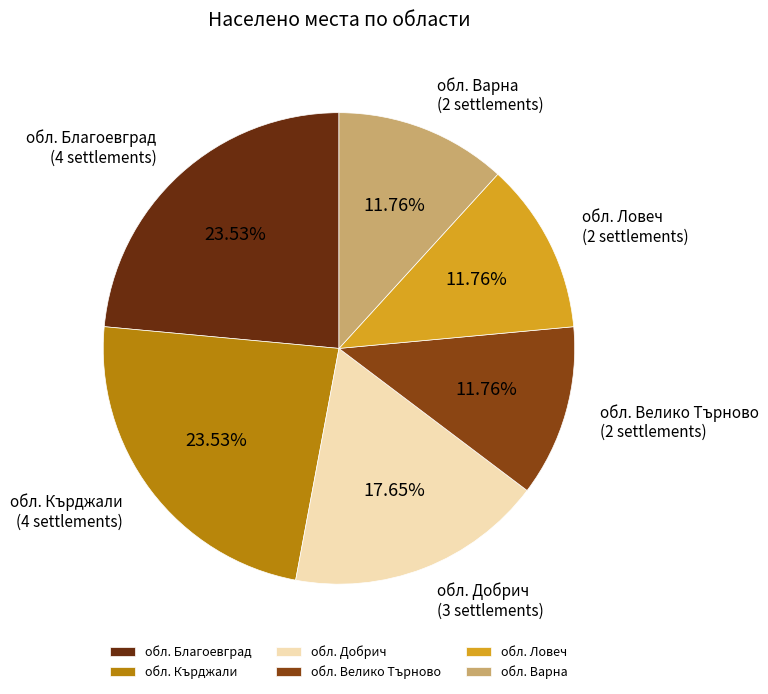

Count the number of slices in the pie.

6